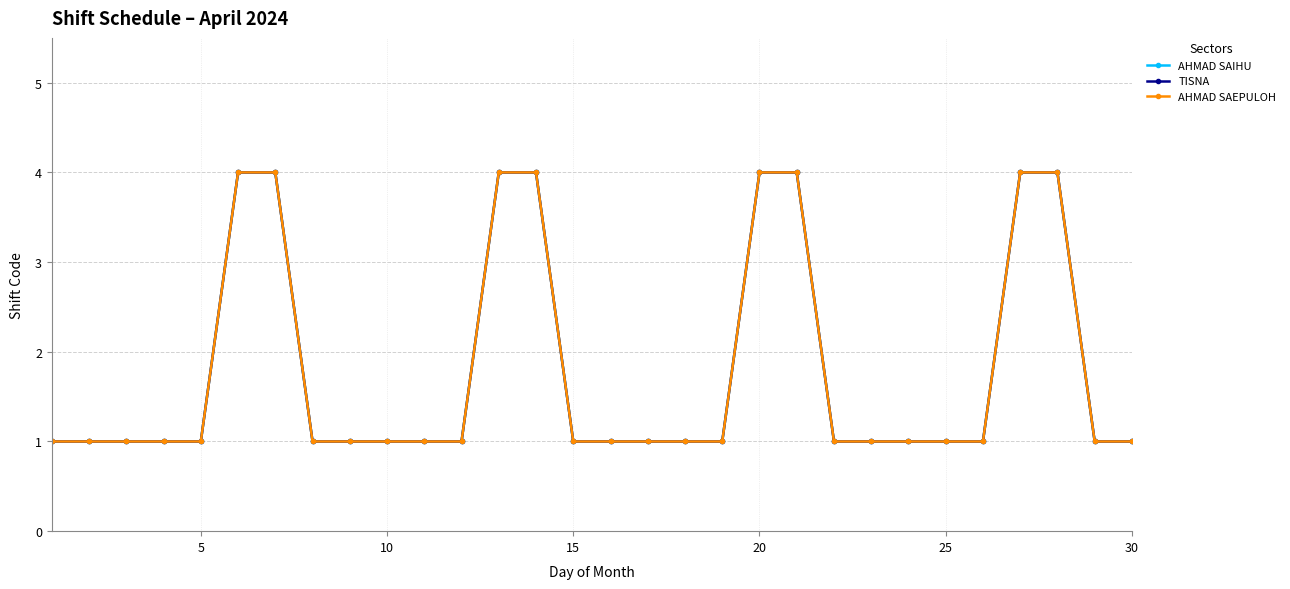

Is this an area chart (filled region under the line)?

No